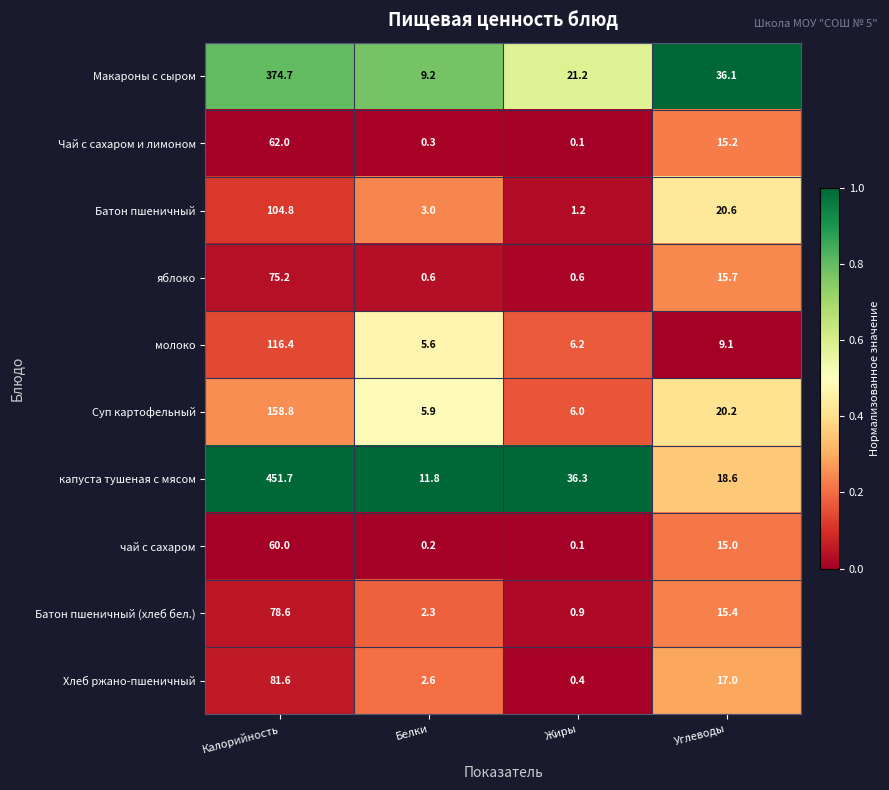

At which label does капуста тушеная с мясом reach its minimum?

Белки